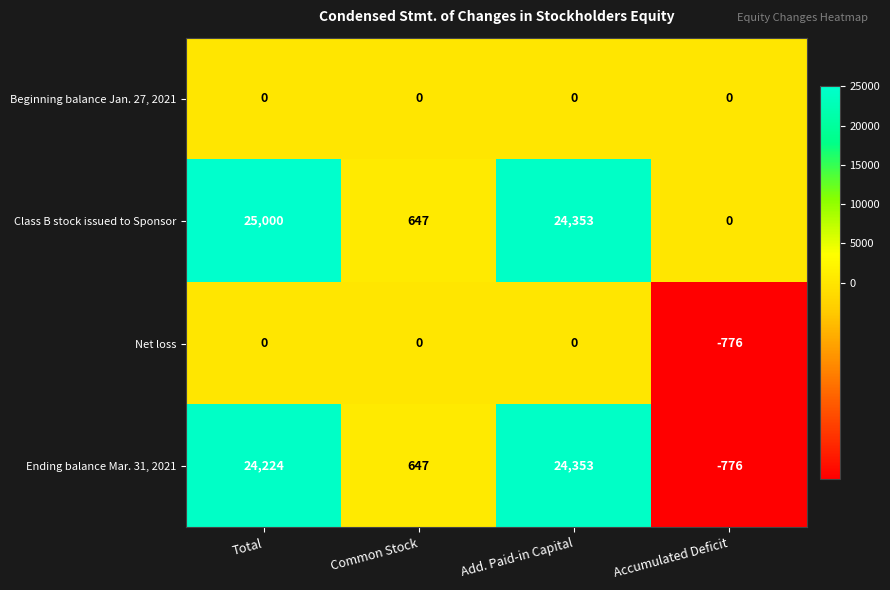

At how many categories does at least one series exceed 9121?

2